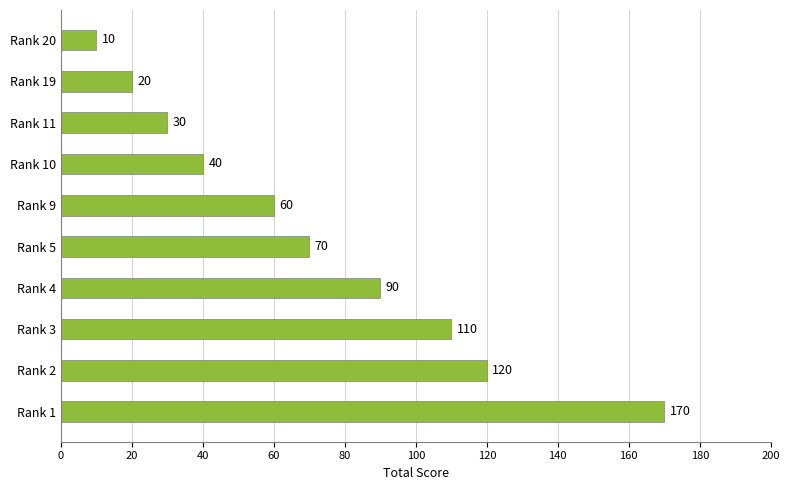

What is the change in value from Rank 2 to Rank 20?

-110